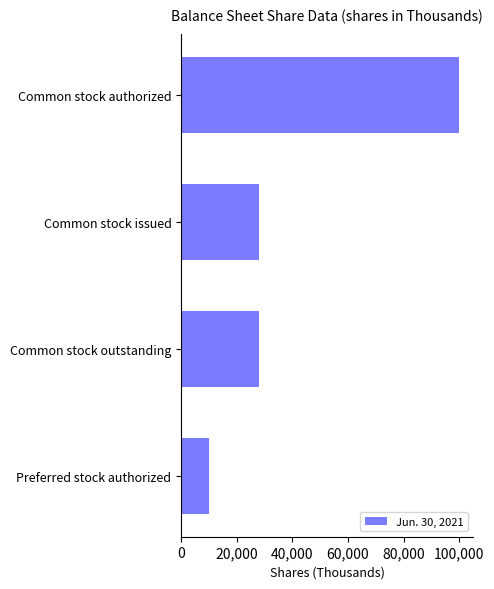

What is the change in value from Common stock authorized to Common stock outstanding?

-72031